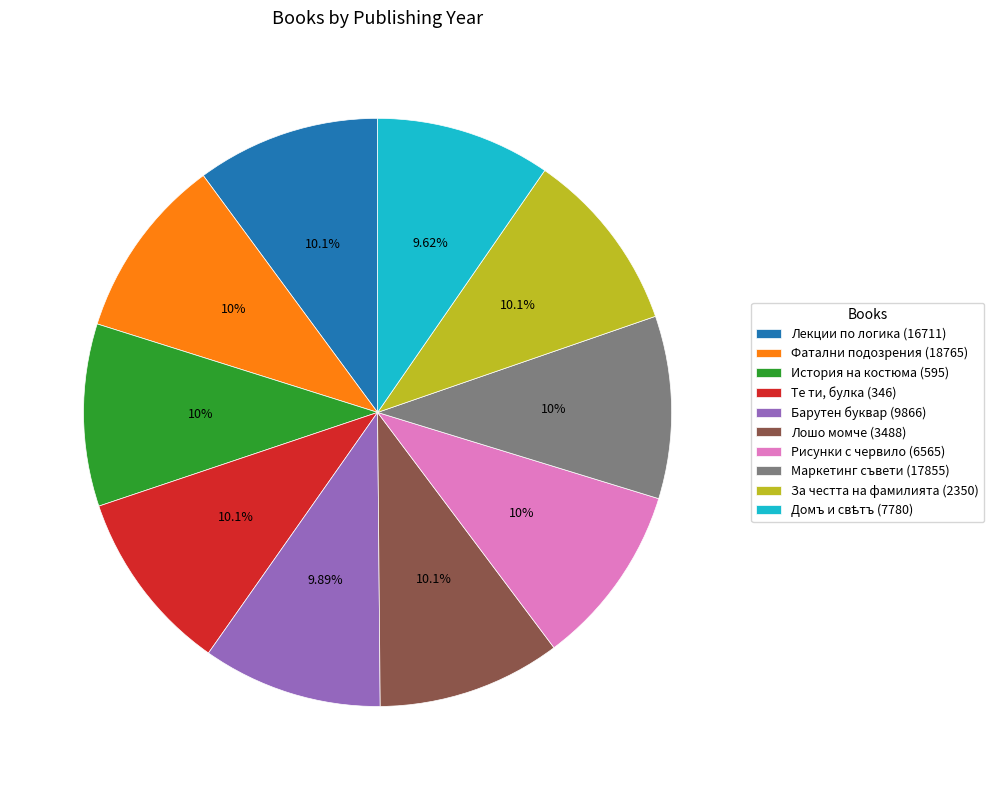

Do Лекции по логика (16711) and Фатални подозрения (18765) together represent more than half of the pie?

No